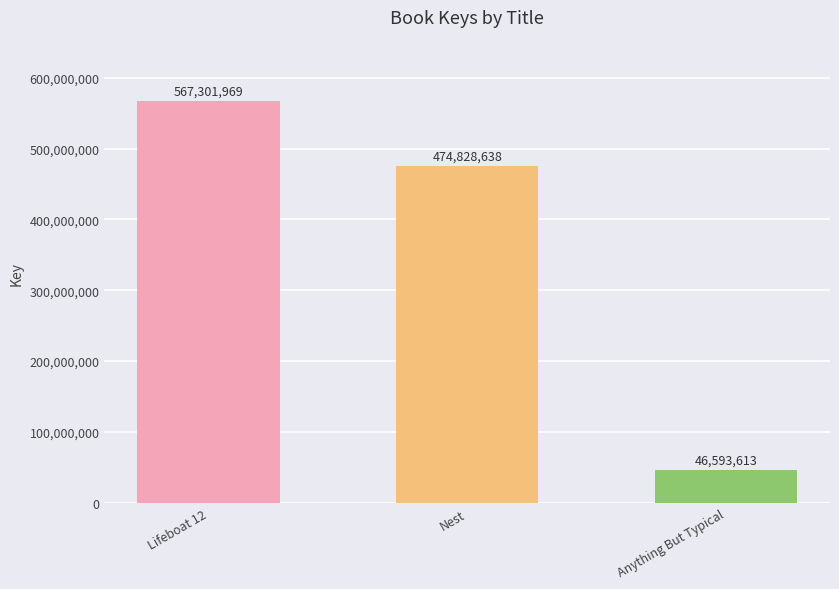

Are the bars horizontal?

No